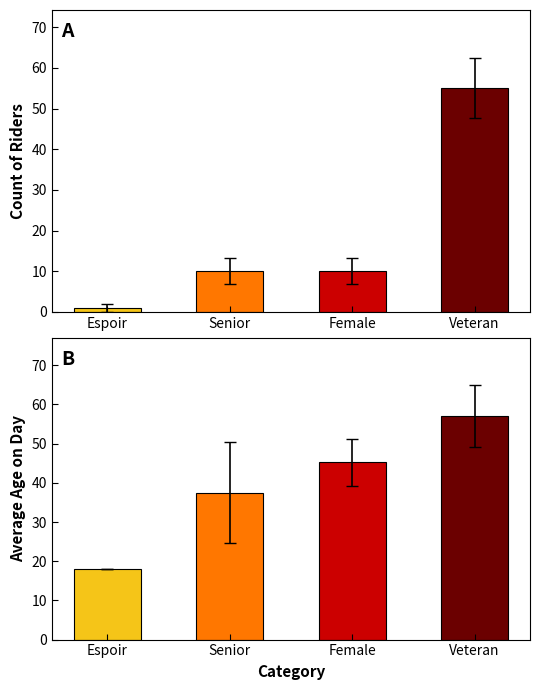

Rank the series at Senior from lowest to highest value.

count, avg_age